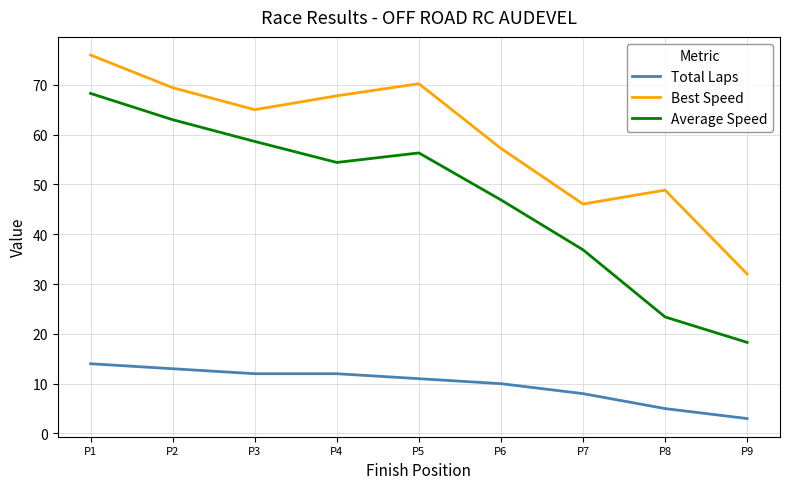

At which category is the sum across all series the highest?

P1